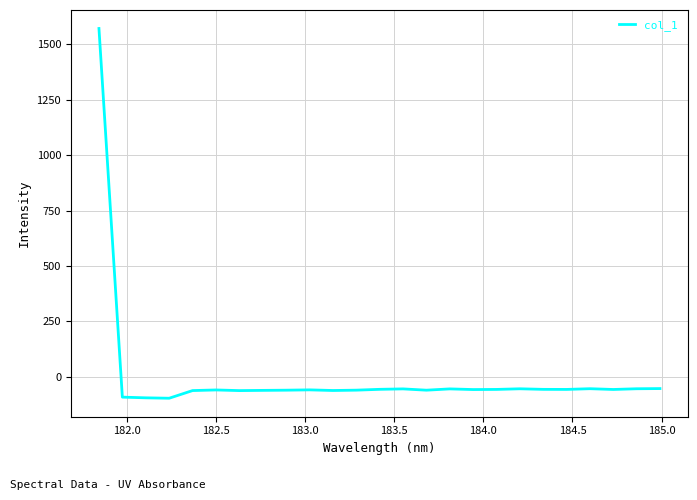

What is the greatest value displayed?

1570.6